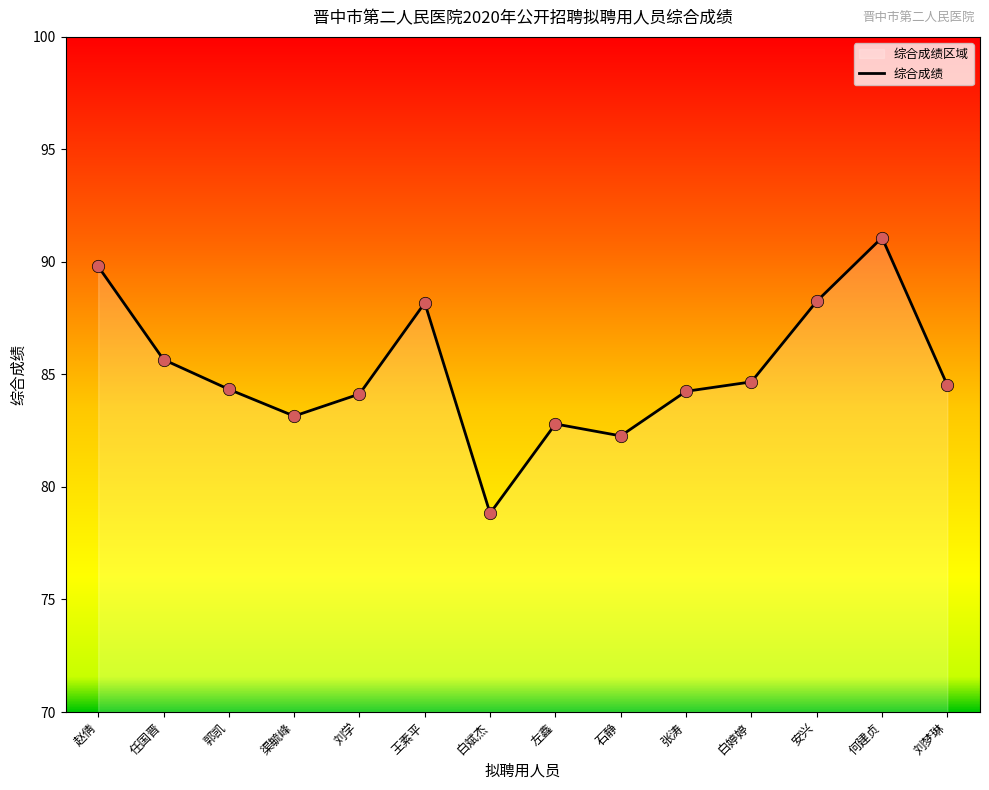

What is the change in value from 白婷婷 to 安兴?

+3.6